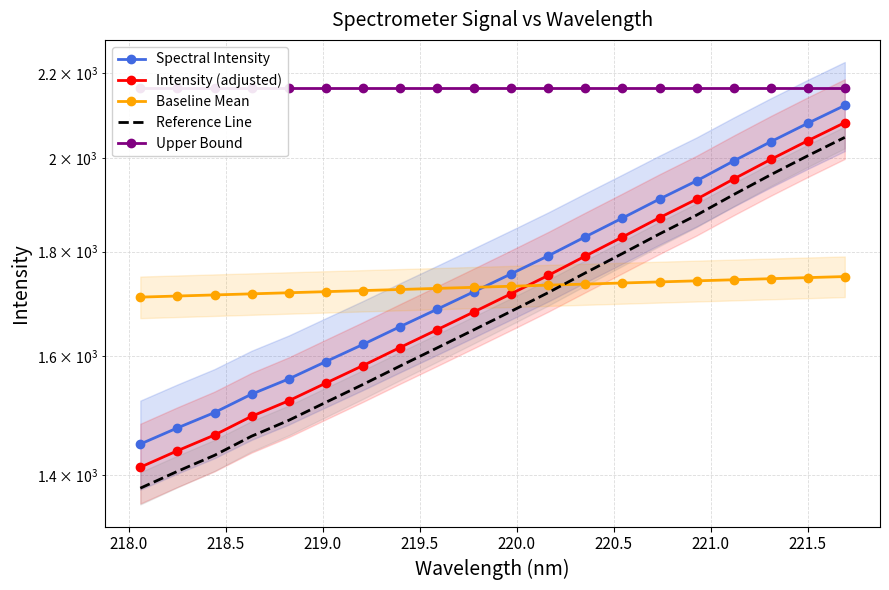

True or false: Baseline Mean and Upper Bound intersect in this chart.

False